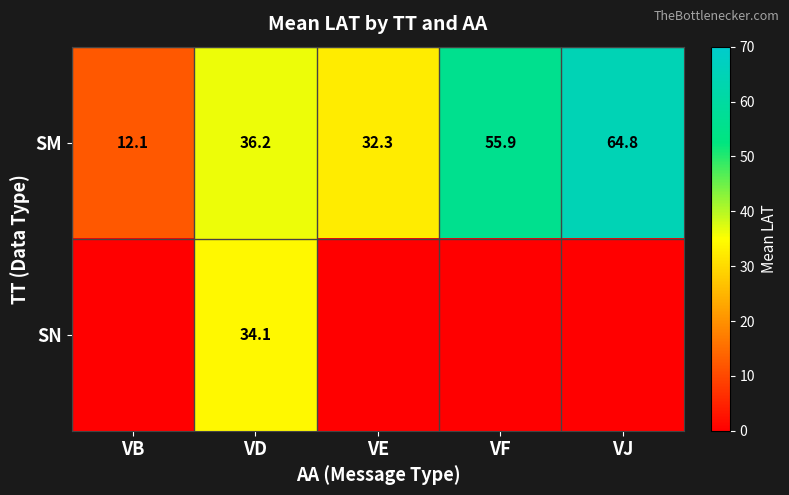

At VD, list the series in order from largest to smallest.

SM, SN